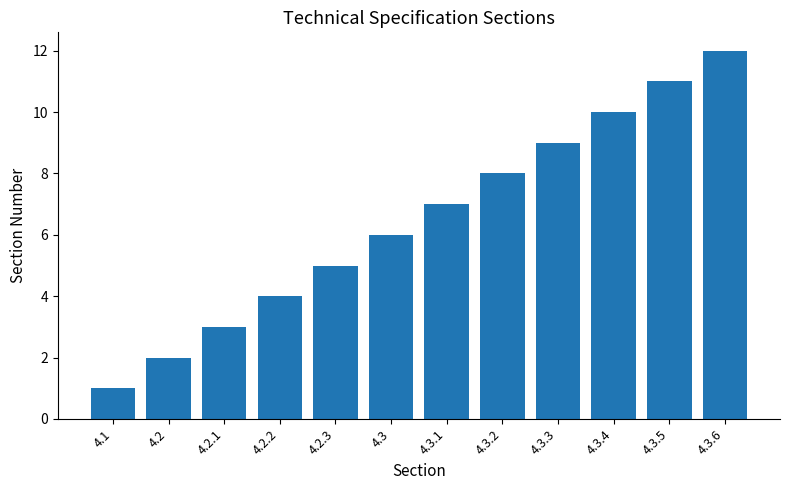

What position from the left is 4.3.6?

12